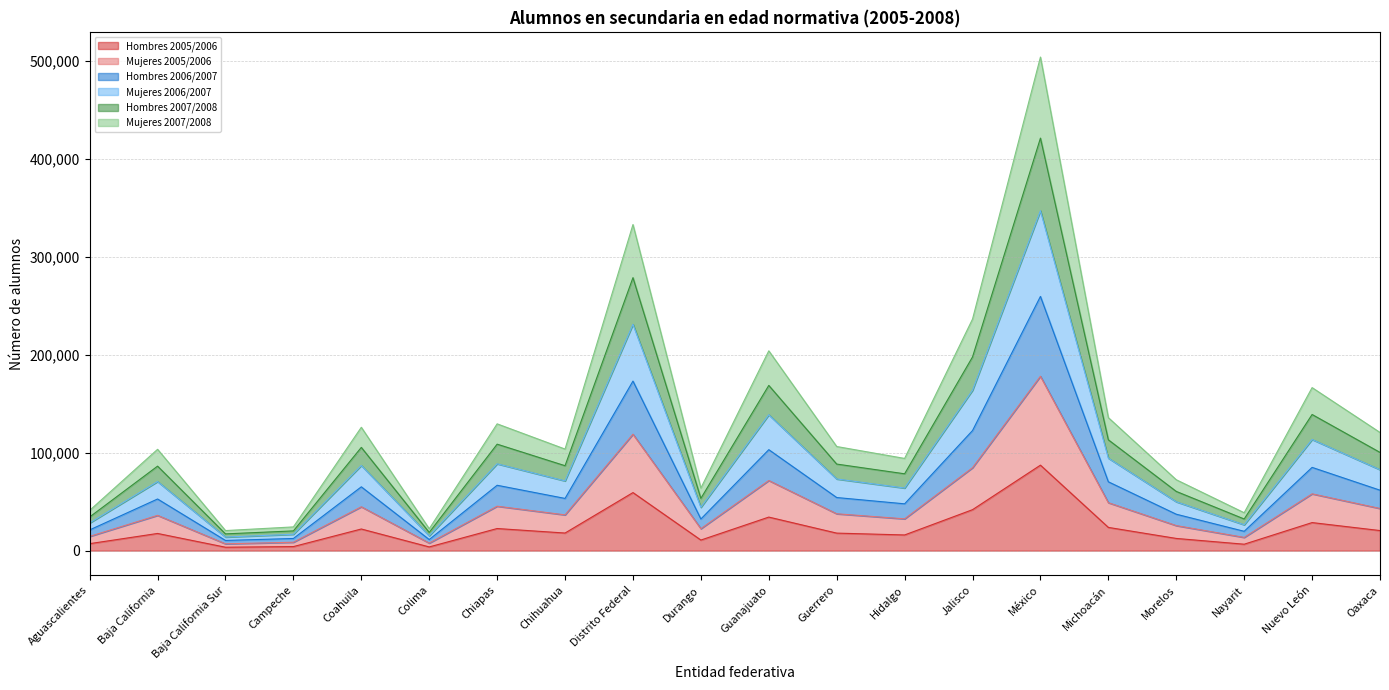

What is the spread (max minus min) of values at Campeche?

20102